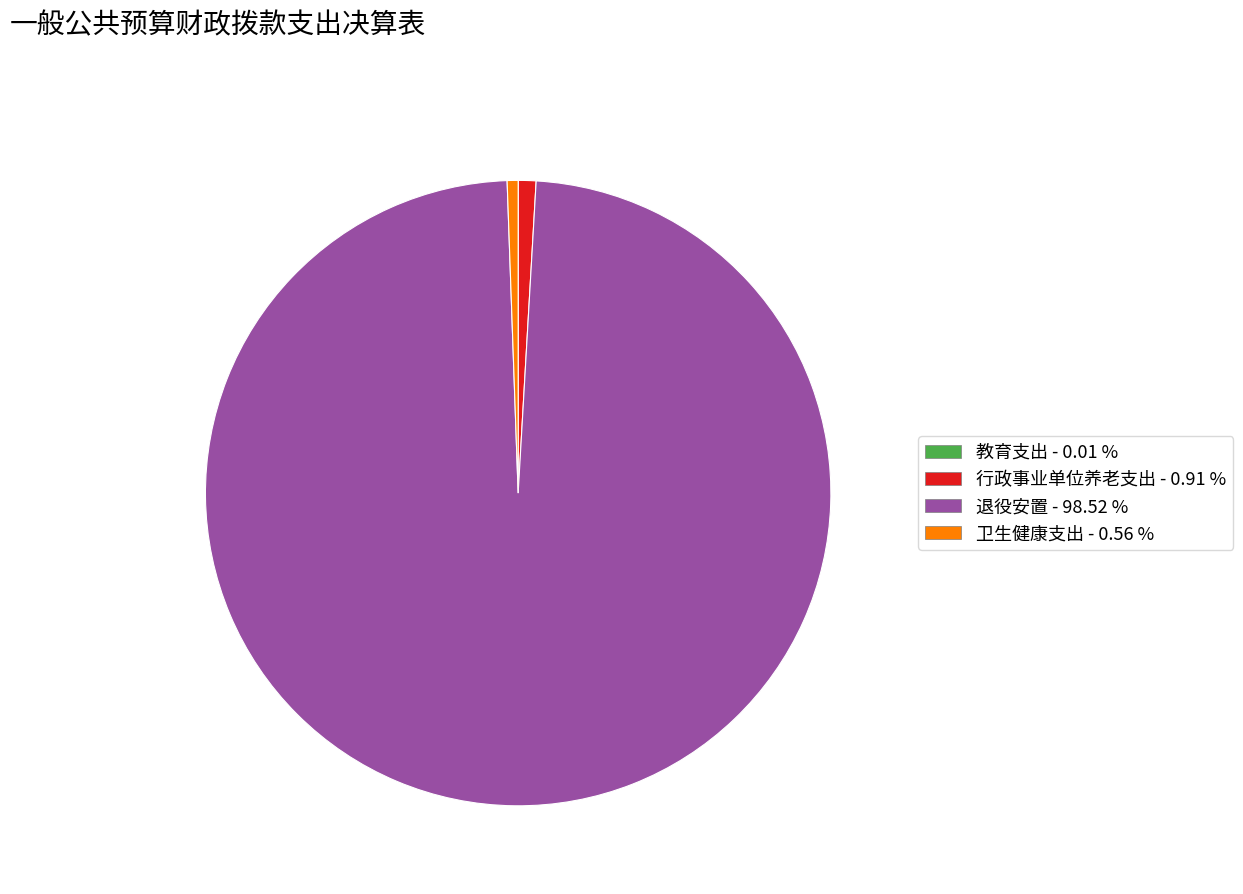

Is the sum of 行政事业单位养老支出 and 卫生健康支出 greater than half?

No